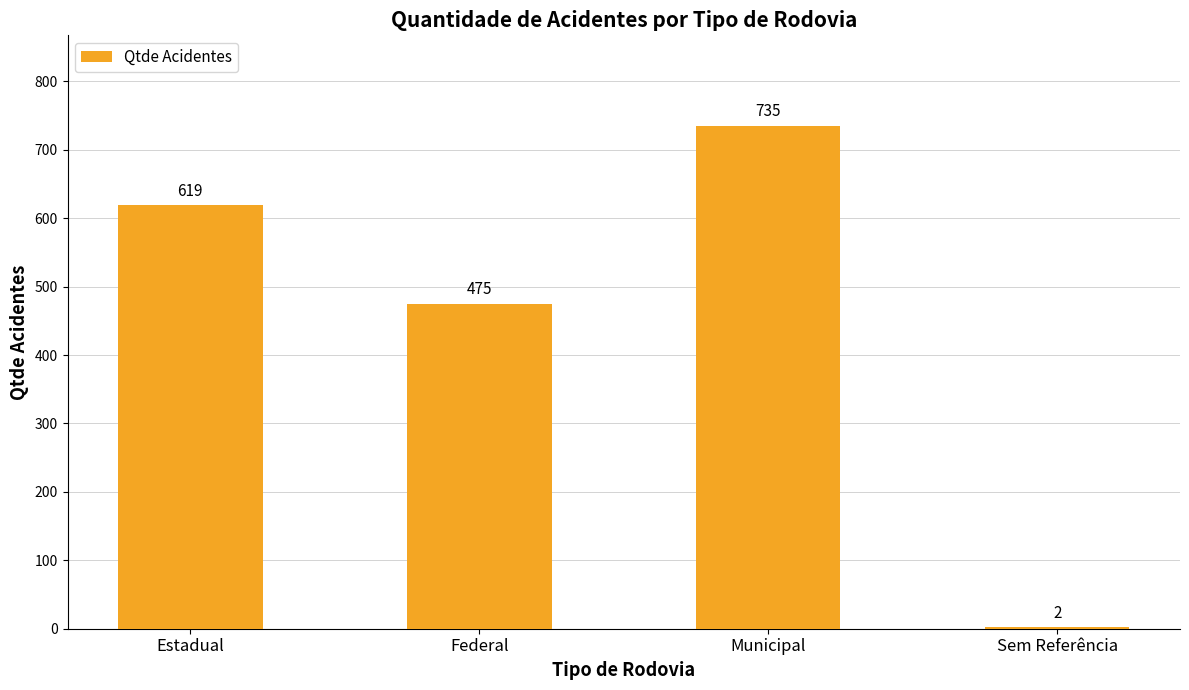

Is it true that the value at Sem Referência is 2?

True